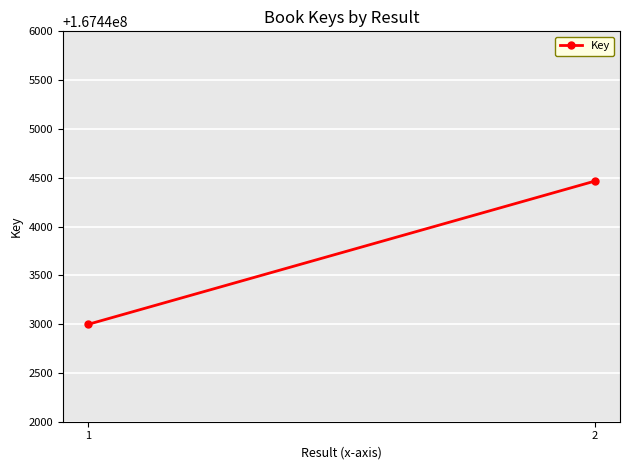

What is the sum of all values?

334887463